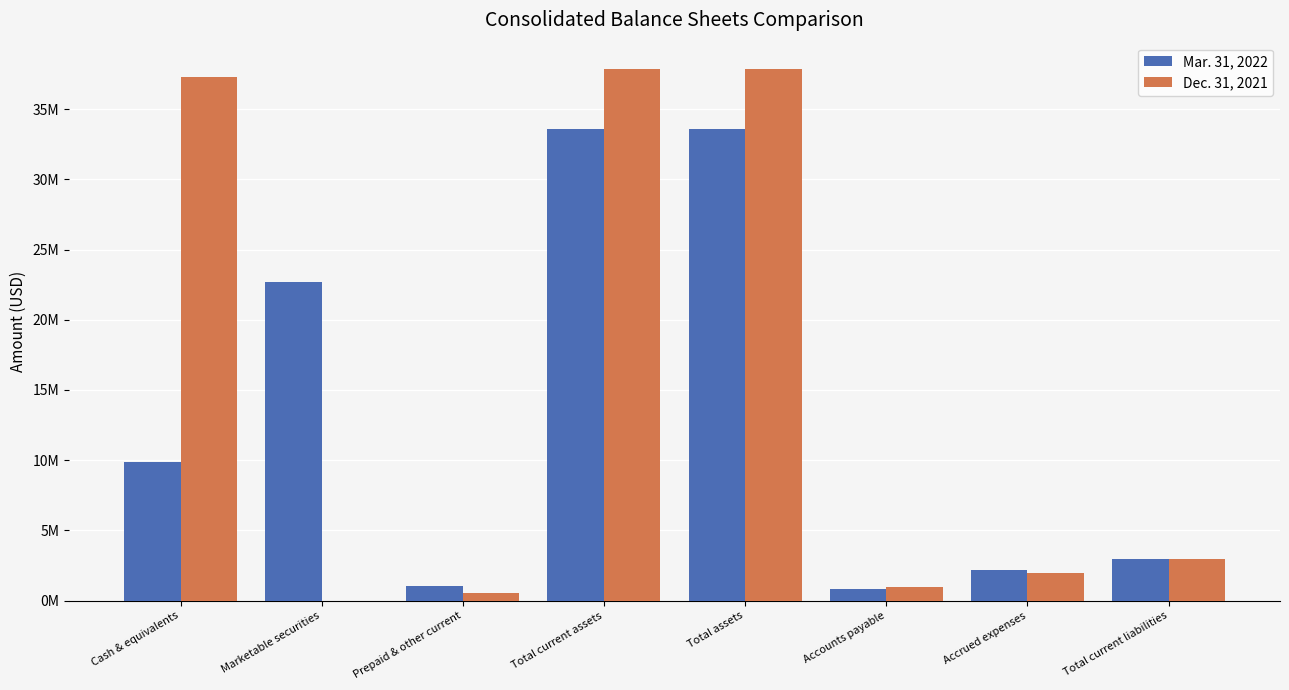

What are all the series names shown in the legend?

Mar. 31, 2022, Dec. 31, 2021